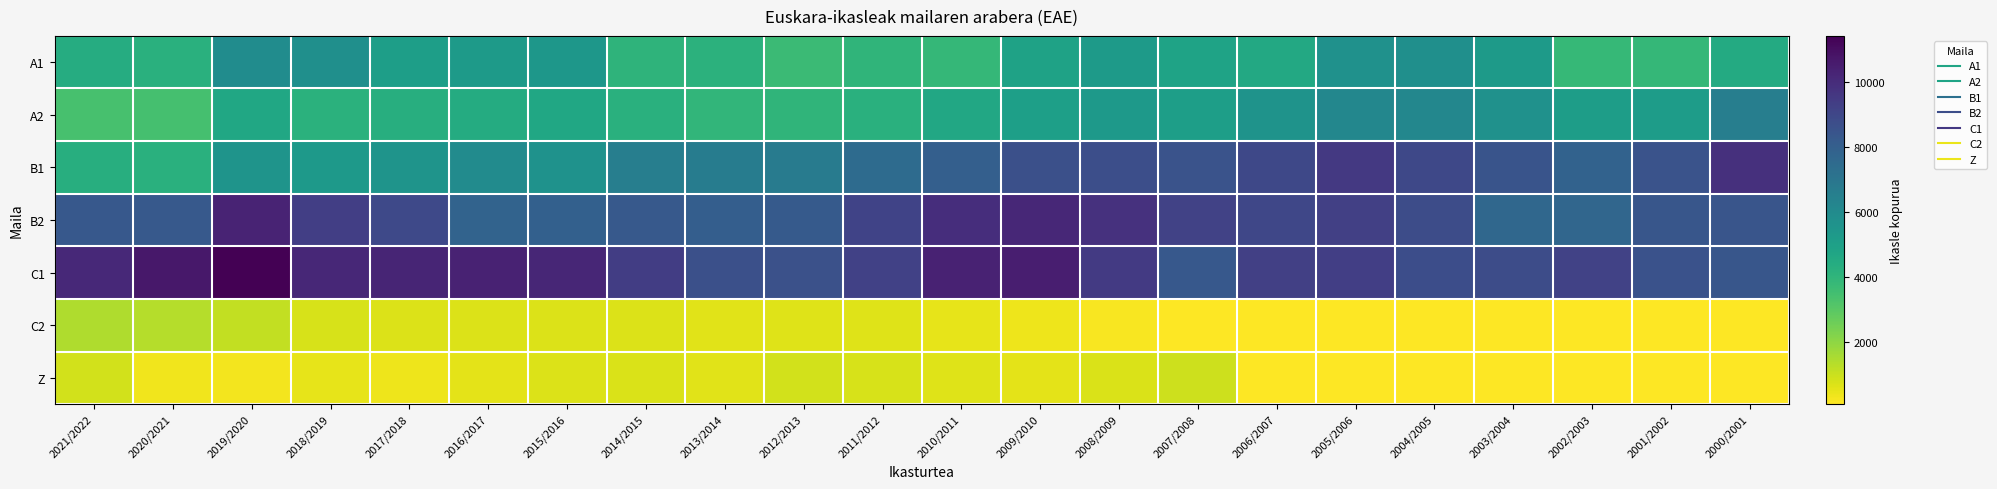

How many distinct data groups are displayed?

7